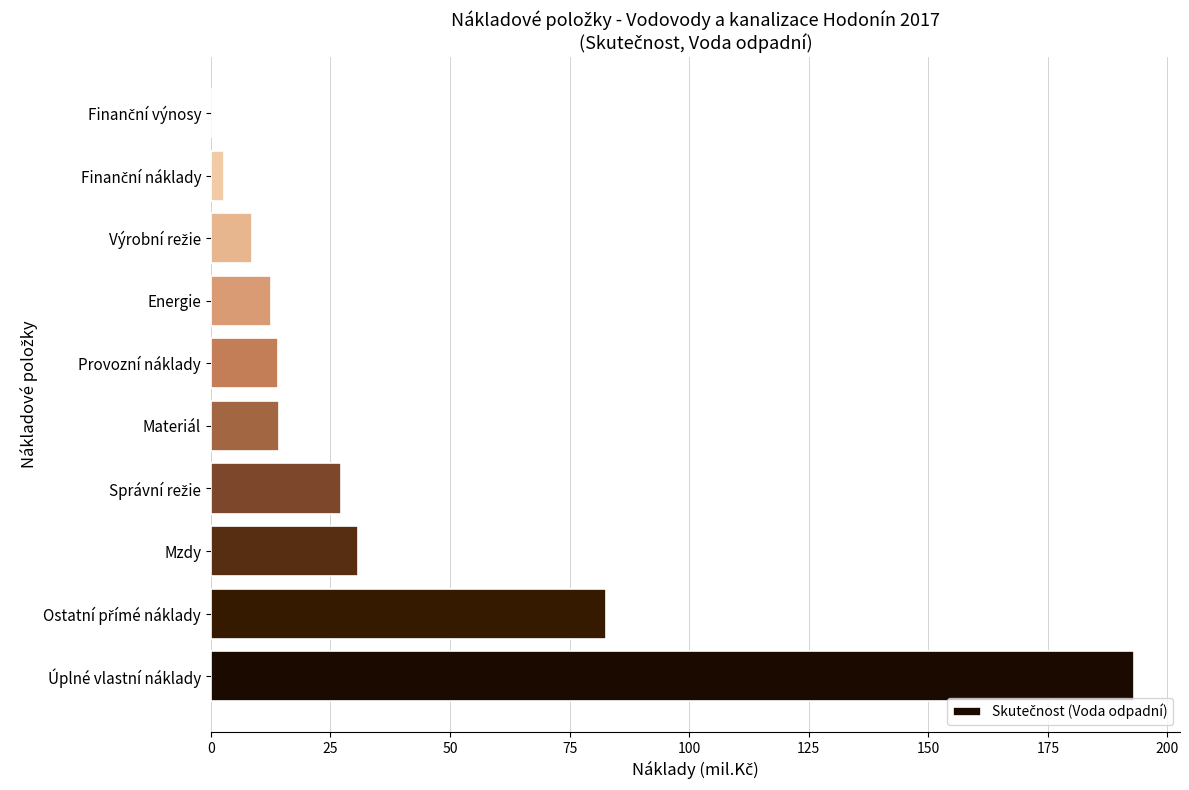

What is the greatest value displayed?

193.0